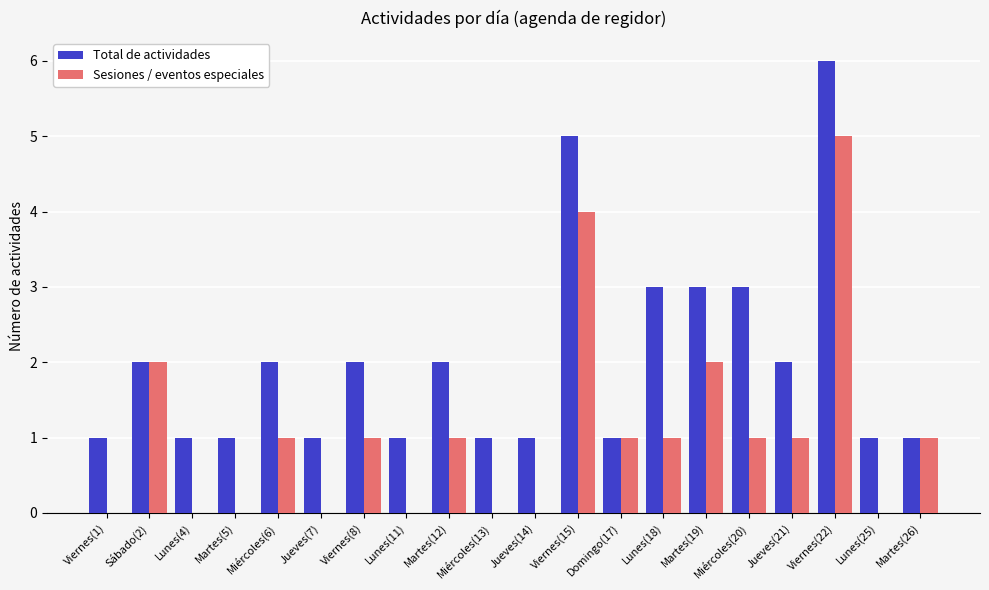

At which category is the sum across all series the highest?

Viernes(22)